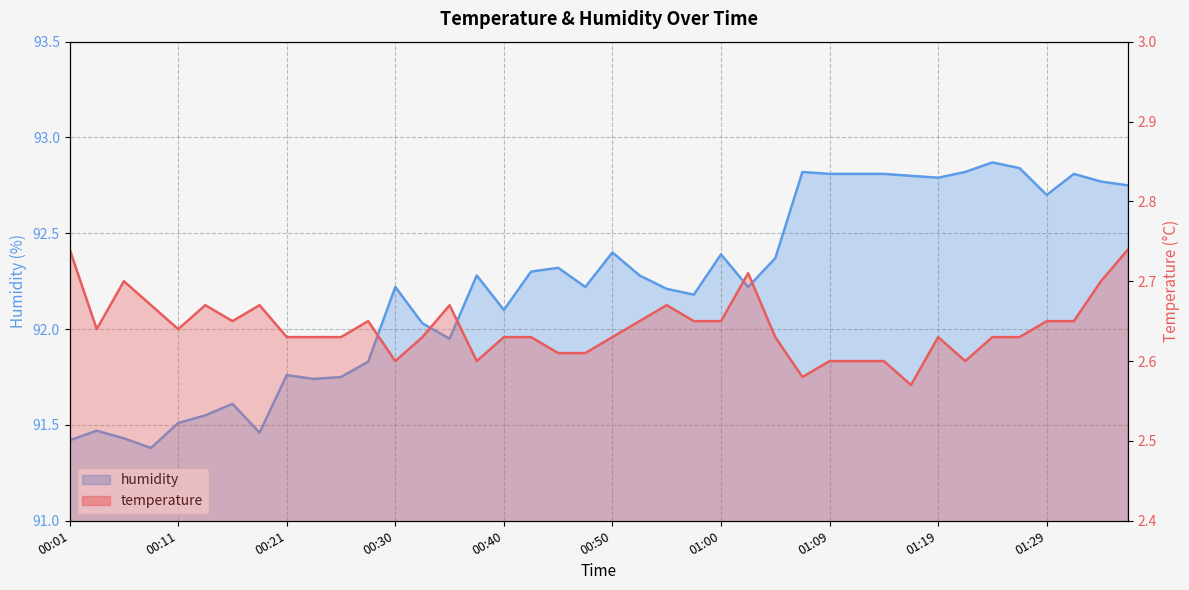

What is the difference between the highest and lowest values at 01:14?

90.2